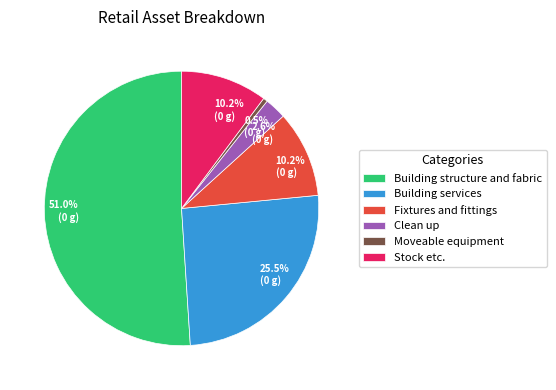

Does any single category account for the majority?

Yes